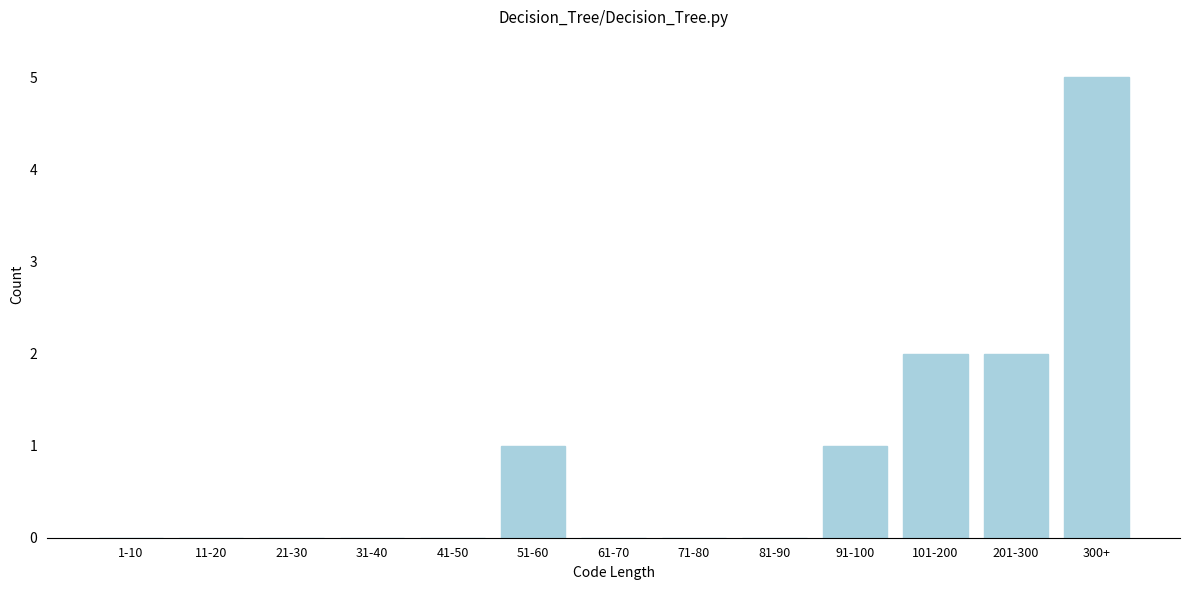

Reading left to right, extract all data points from this chart.

1-10=0	11-20=0	21-30=0	31-40=0	41-50=0	51-60=1	61-70=0	71-80=0	81-90=0	91-100=1	101-200=2	201-300=2	300+=5